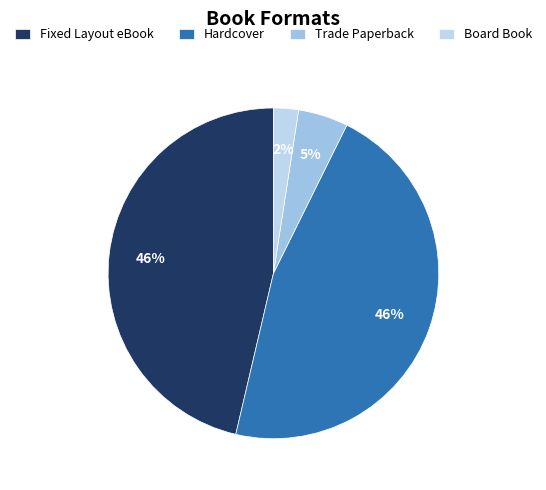

How many segments does this pie chart have?

4